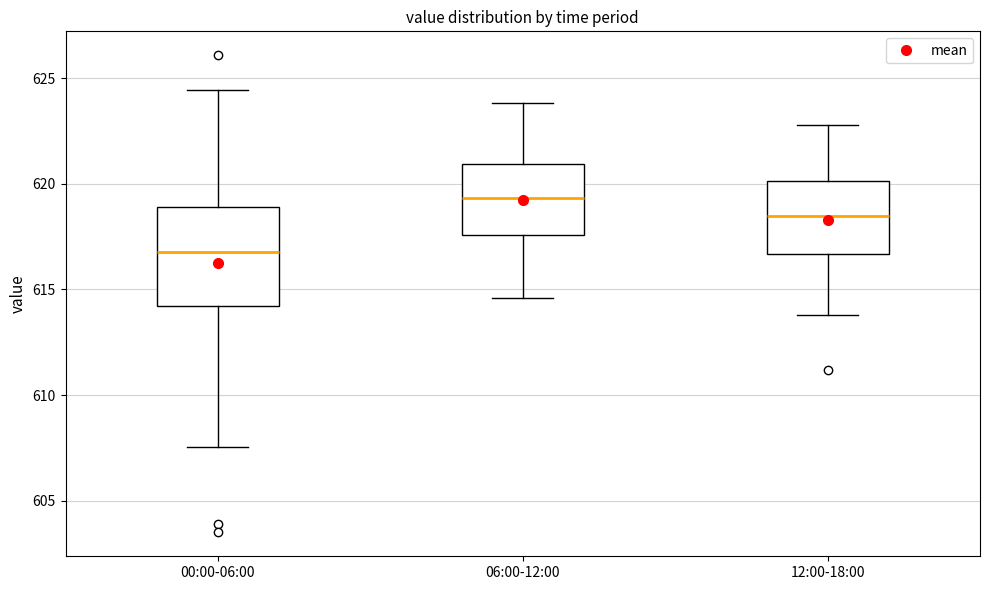

Where is the upper edge of the box for 12:00-18:00 on the y-axis? The values are not printed on the chart, so give them approximately, as read against the axis.

620.0